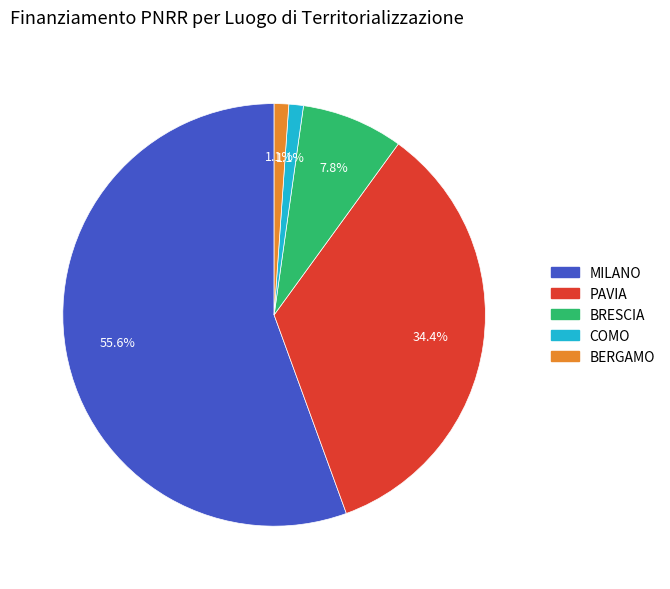

Does BERGAMO account for over 50% of the chart?

No